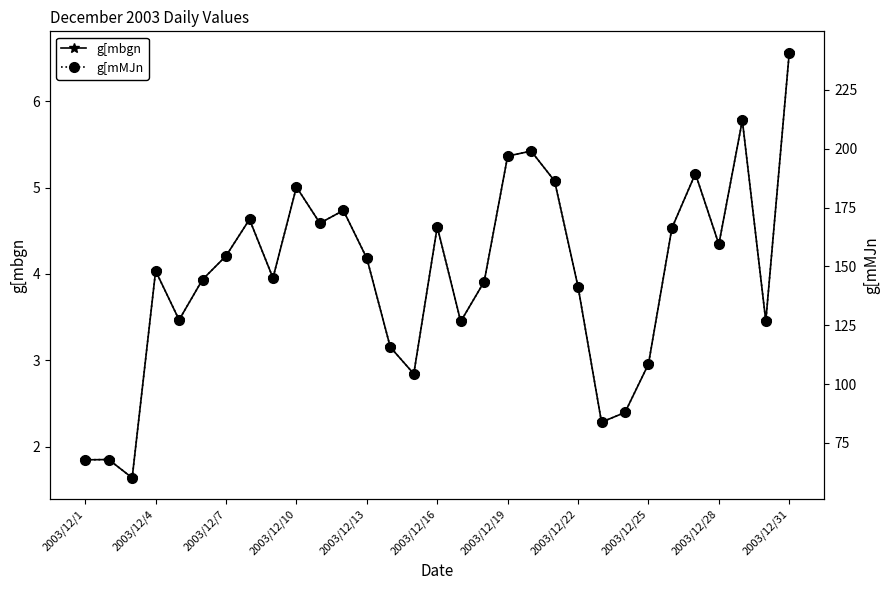

In g[mbgn, how many points are lower than both neighbors (excluding endpoints)?

9